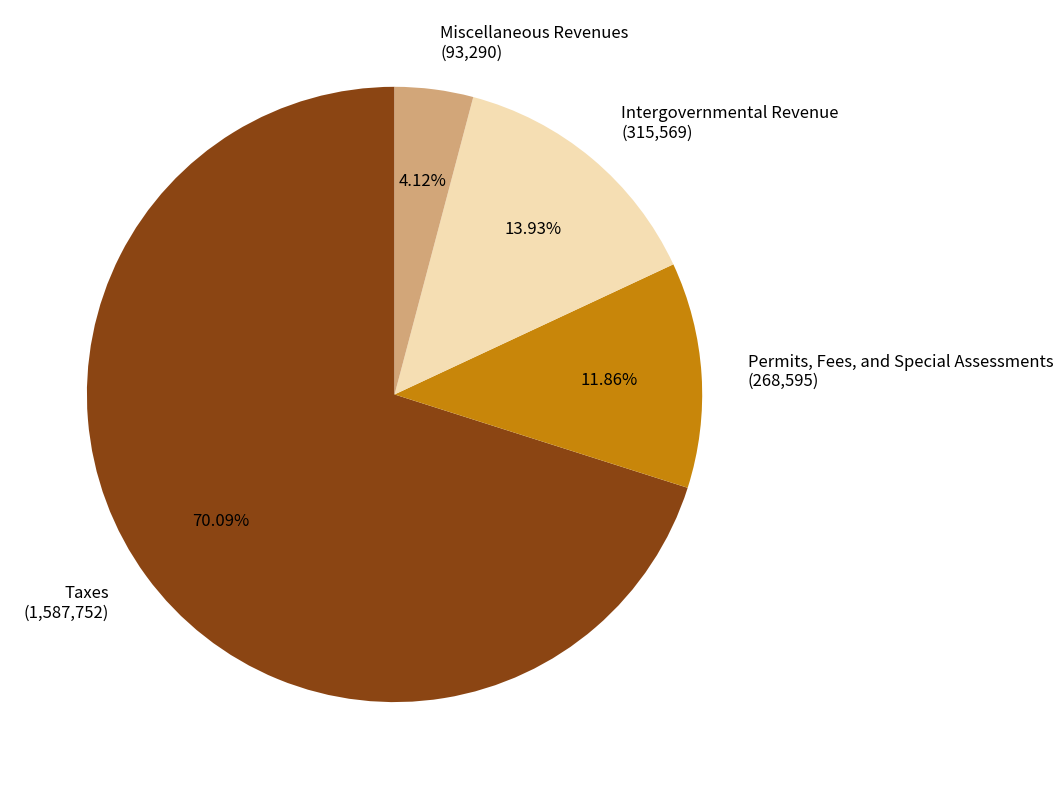

What percentage do Intergovernmental Revenue and Taxes together represent?

84.0%